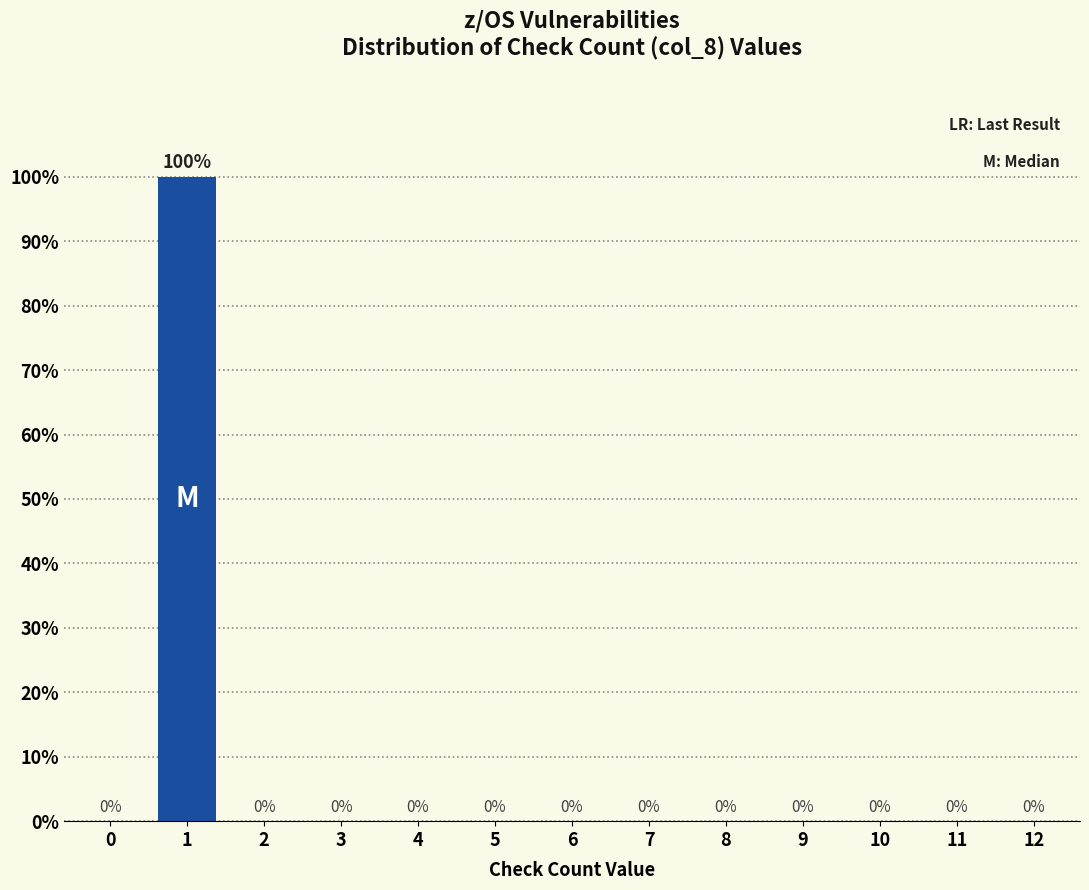

Reading right to left, what are all the values shown in this chart?

12=0	11=0	10=0	9=0	8=0	7=0	6=0	5=0	4=0	3=0	2=0	1=100	0=0